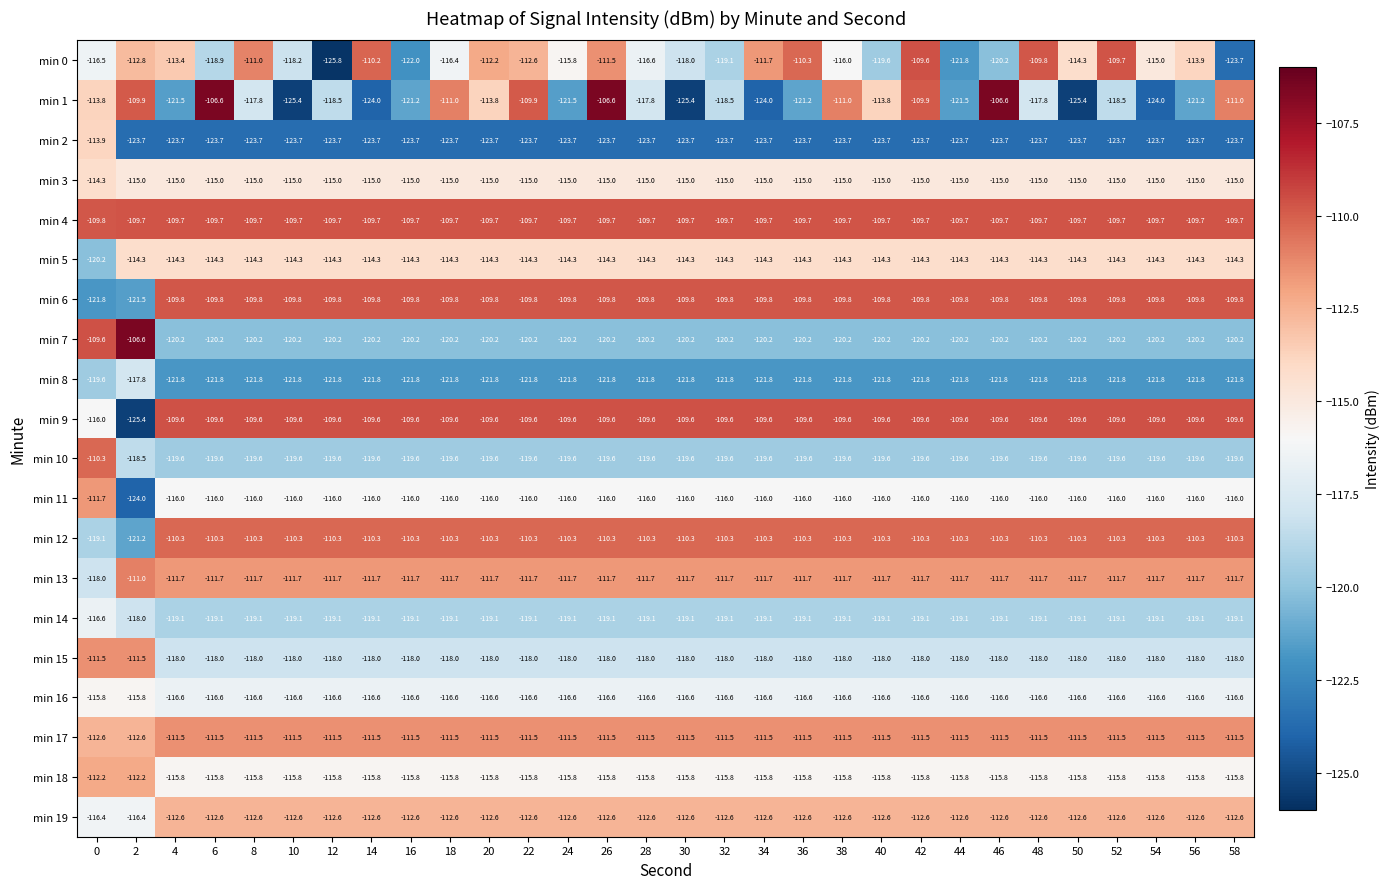

What is the minimum value for min 19?

-116.4